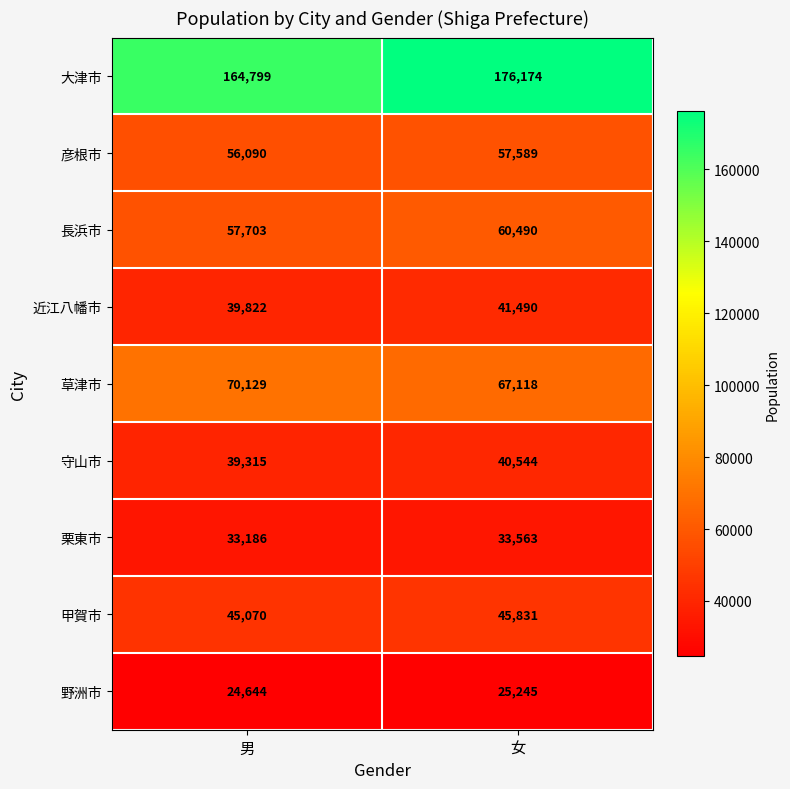

What is the difference between the 近江八幡市 values at 男 and 女?

1668